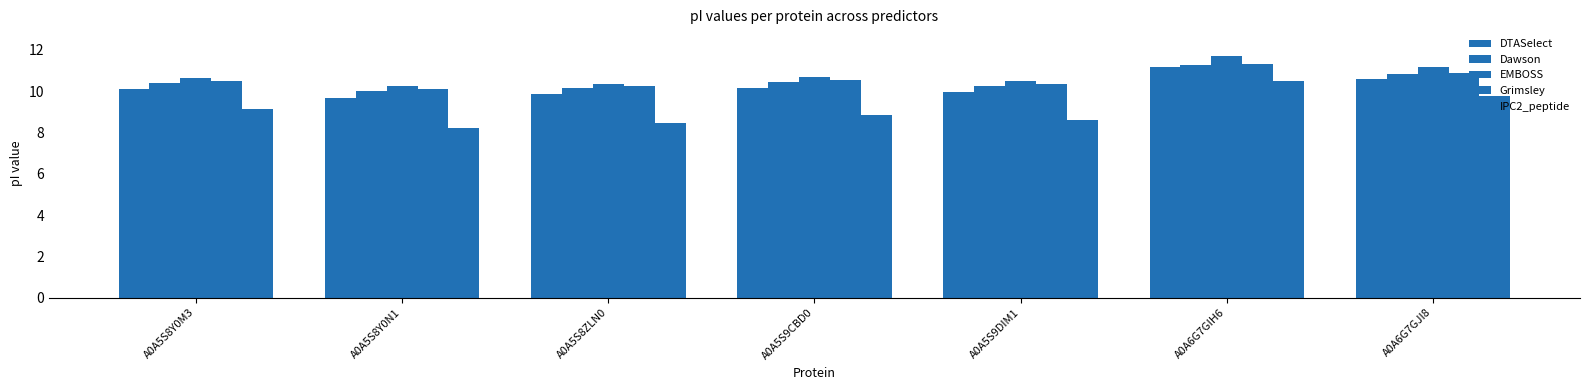

What is the label of the 1st bar from the left?

A0A5S8Y0M3